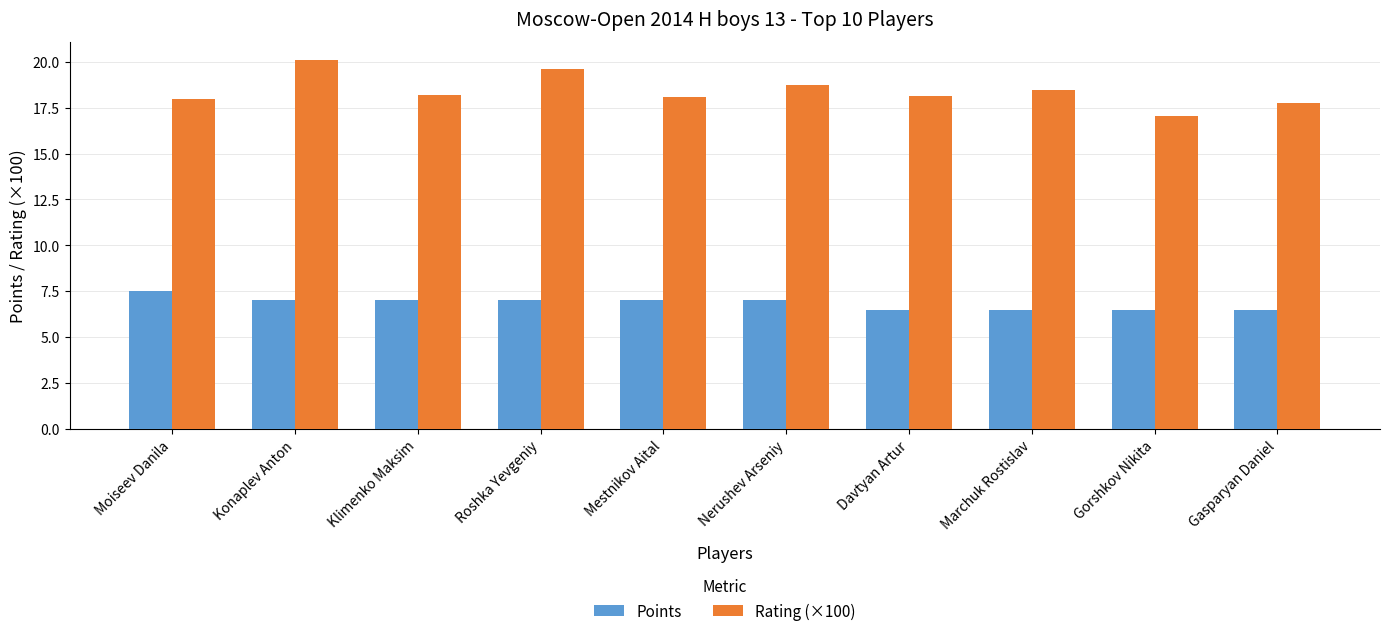

Read the Points value at Konaplev Anton.

7.0